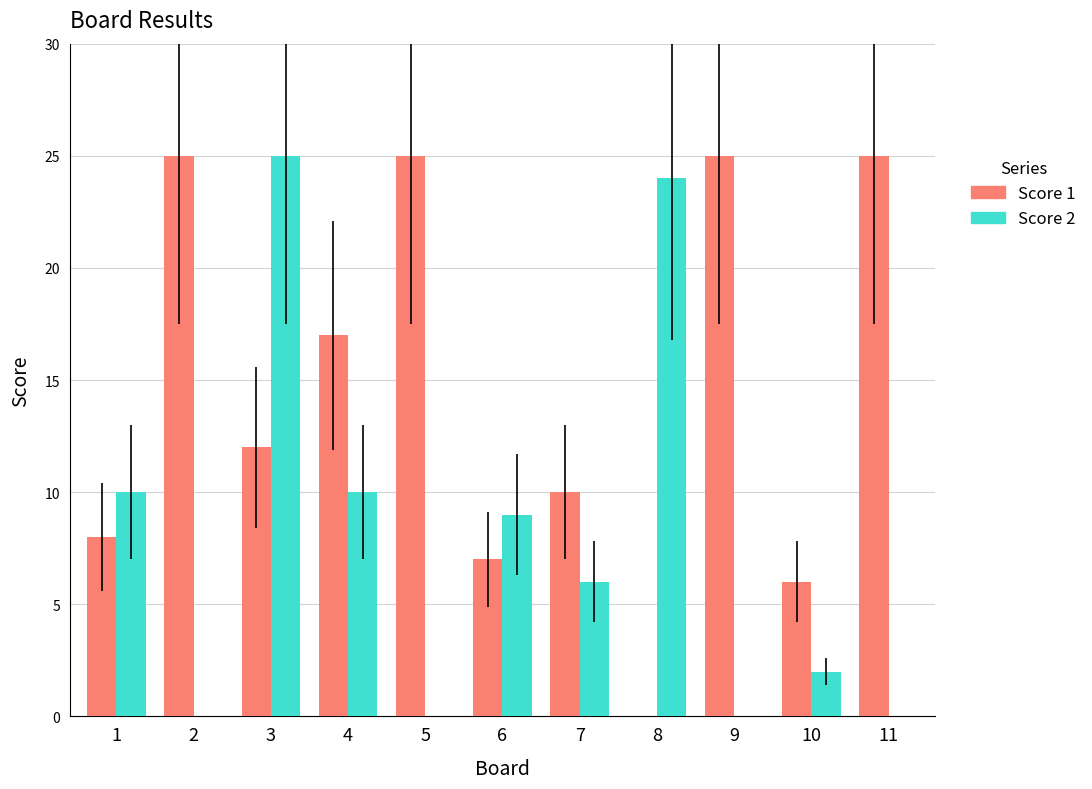

Is the value of Score 1 at 7 greater than the value of Score 2 at 9?

Yes